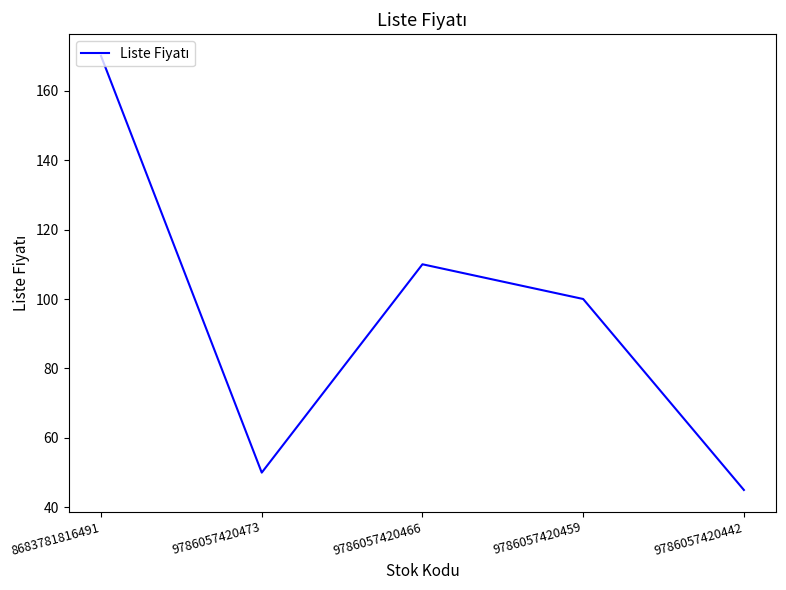

What is the sum of the values at 9786057420473 and 9786057420459?

150